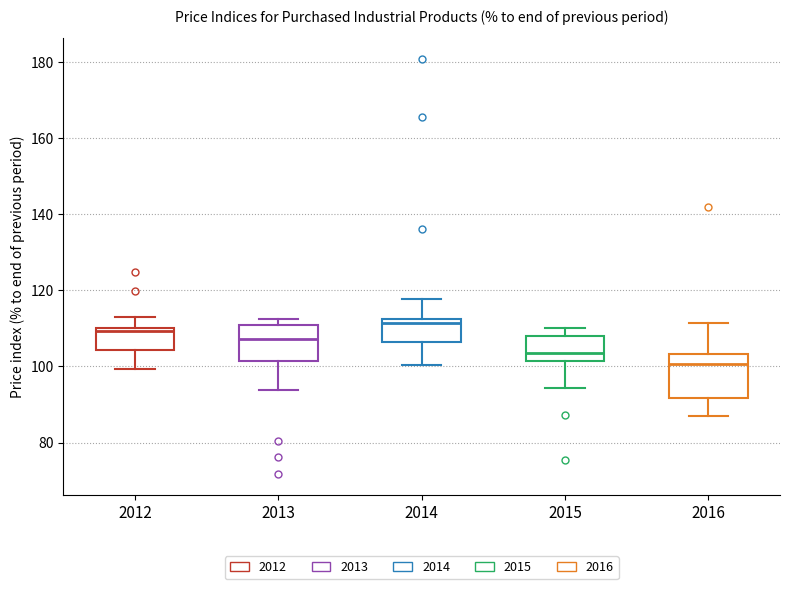

Reading left to right, transcribe this box plot: for each box, give where its median line is, the range the box spans, and where its two whiskers end, as read against the y-axis. The values are not printed on the chart, so give them approximately, as read against the axis.

2012: median 110 (just below the box's upper edge), box 104 to 110, whiskers 100 to 114
2013: median 108, box 102 to 112, whiskers 94 to 112 (just above the box's upper edge)
2014: median 112 (just below the box's upper edge), box 106 to 112, whiskers 100 to 118
2015: median 104, box 102 to 108, whiskers 94 to 110
2016: median 100, box 92 to 104, whiskers 88 to 112